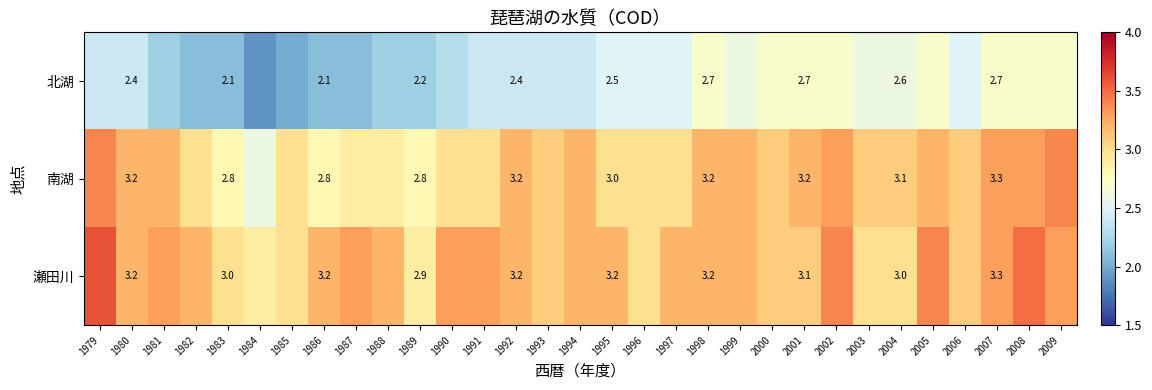

Which series changed the most between 1980 and 2001?

北湖